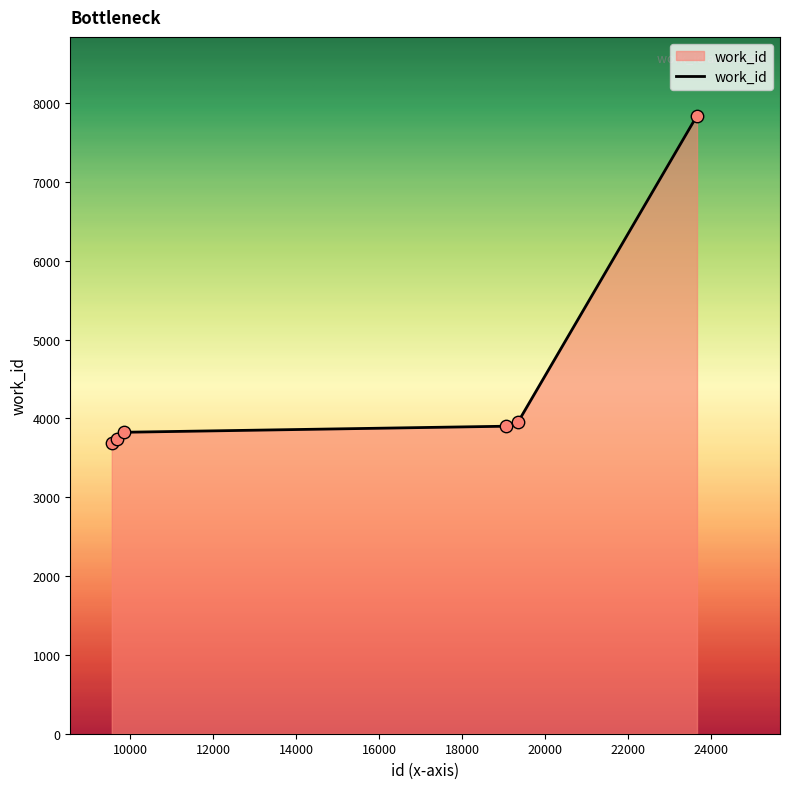

What is the sum of all values?

26968